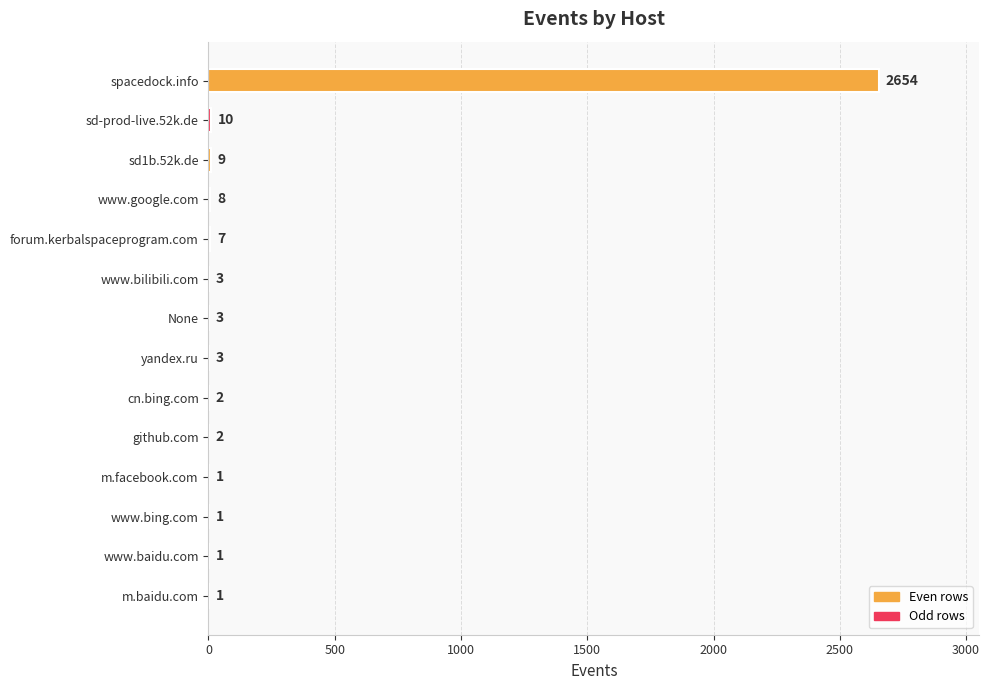

What is the sum of the values at github.com and www.bing.com?

3